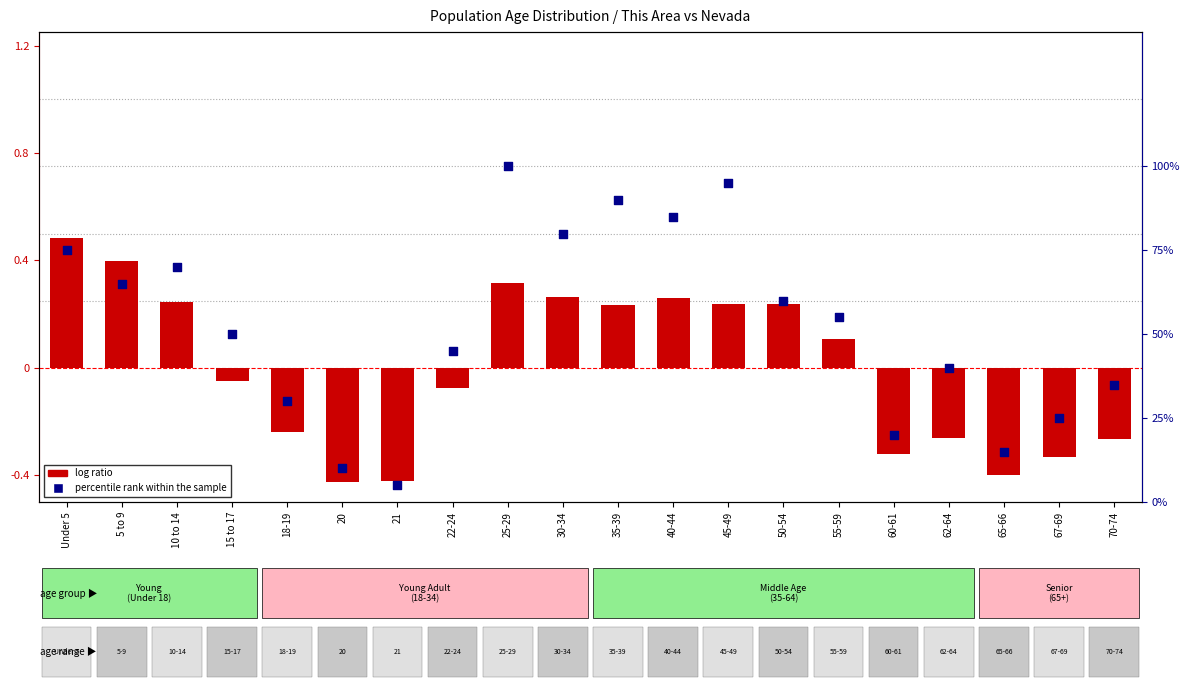

At how many categories does at least one series exceed 0?

20